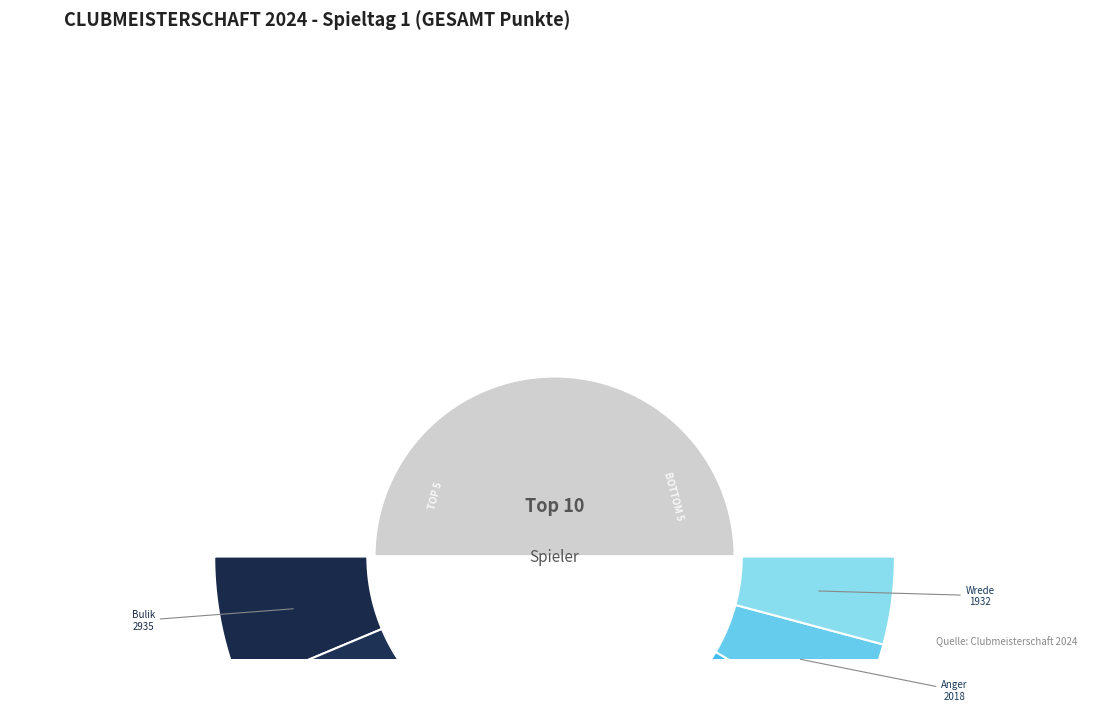

What percentage is the Wolf slice, to the nearest percent?

10%